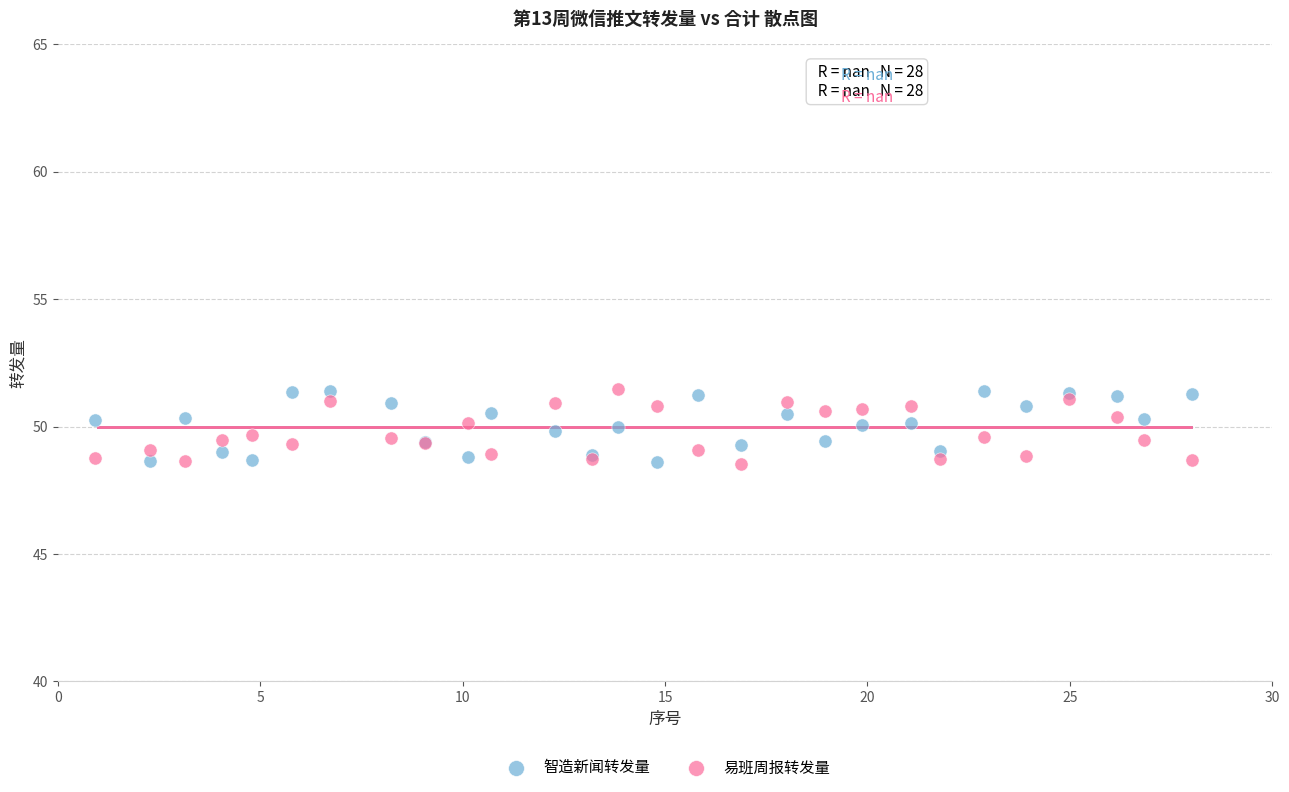

What is the X range (max minus min) for the scatter plot?

27.1